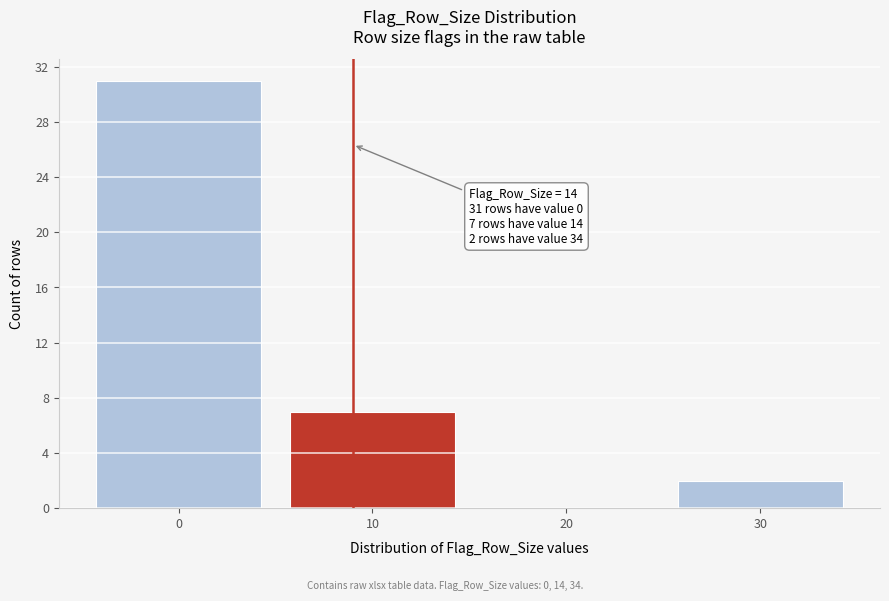

Reading right to left, what are all the values shown in this chart?

30=2	20=0	10=7	0=31